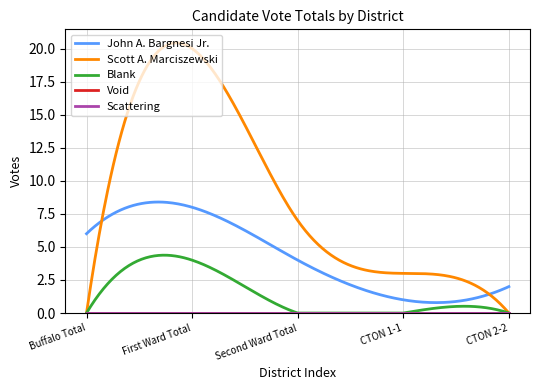

List the series in order of their peak value, lowest first.

Void, Scattering, Blank, John A. Bargnesi Jr., Scott A. Marciszewski